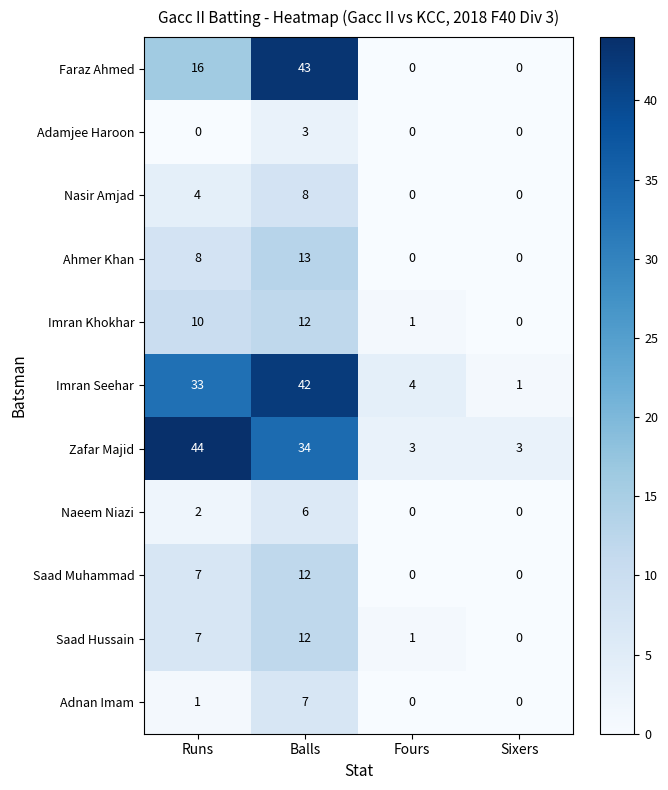

At how many categories does at least one series exceed 41?

2